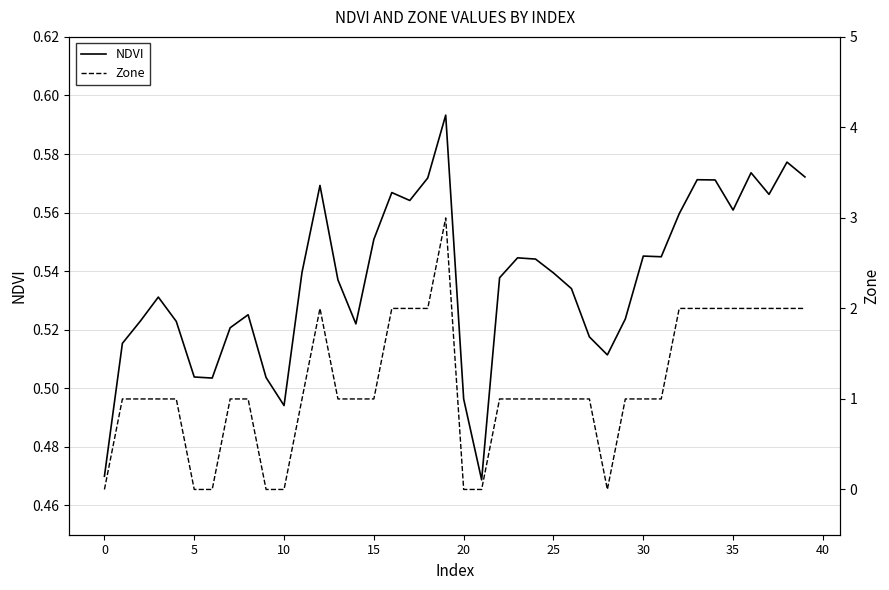

What is the total value across all series at 30?

1.5